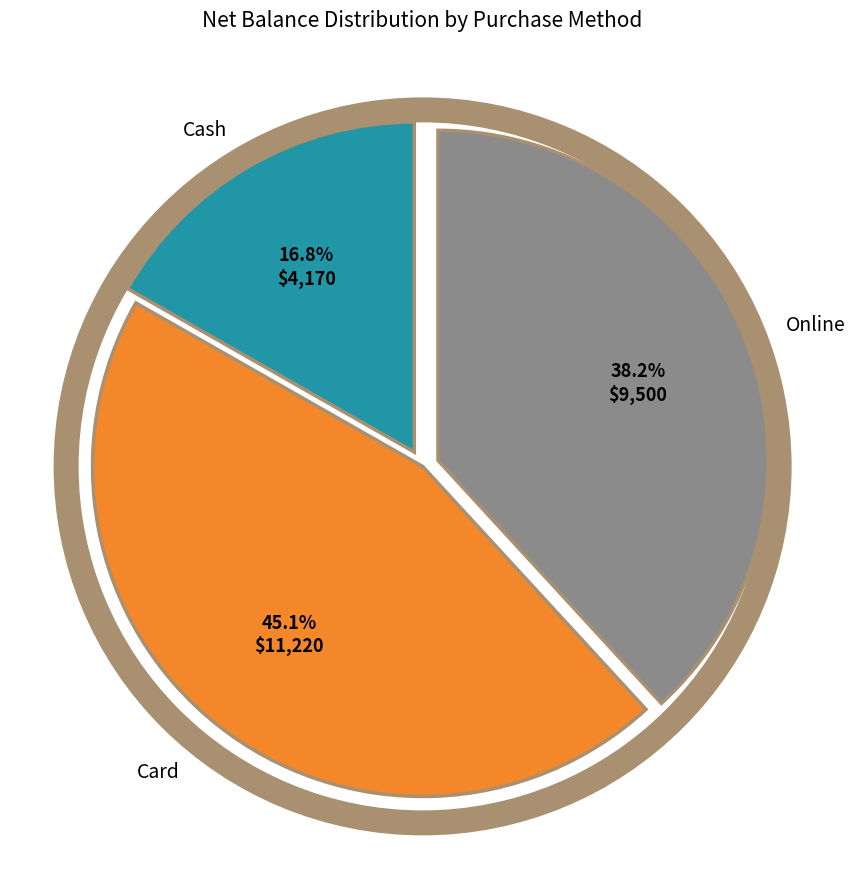

Does any single category account for the majority?

No